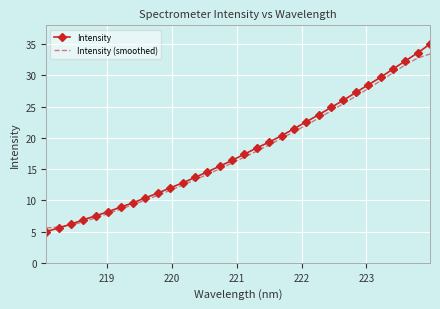

Which series has the widest spread of values?

Intensity